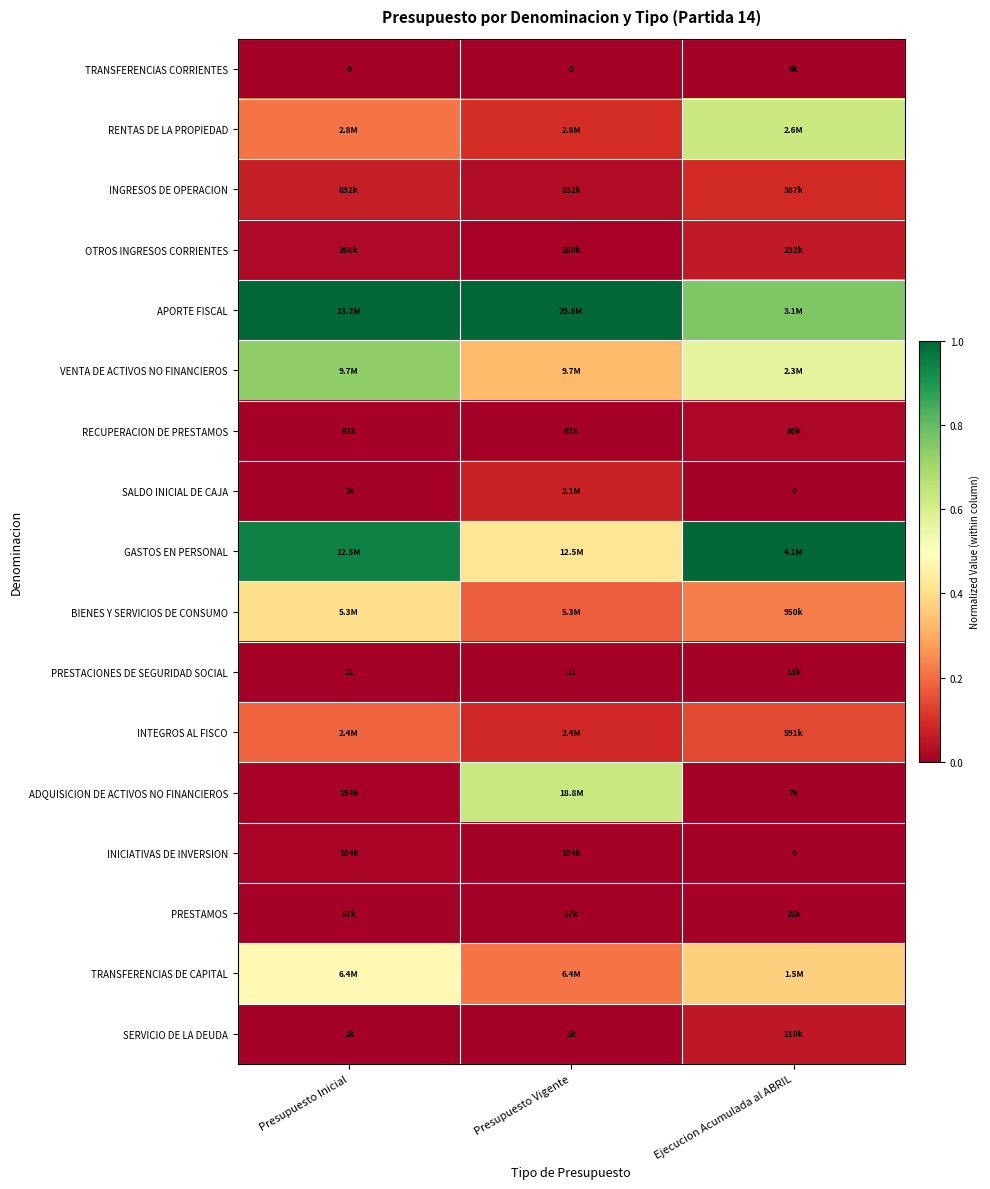

What is the difference between the highest and lowest values at Presupuesto Inicial?

1.0